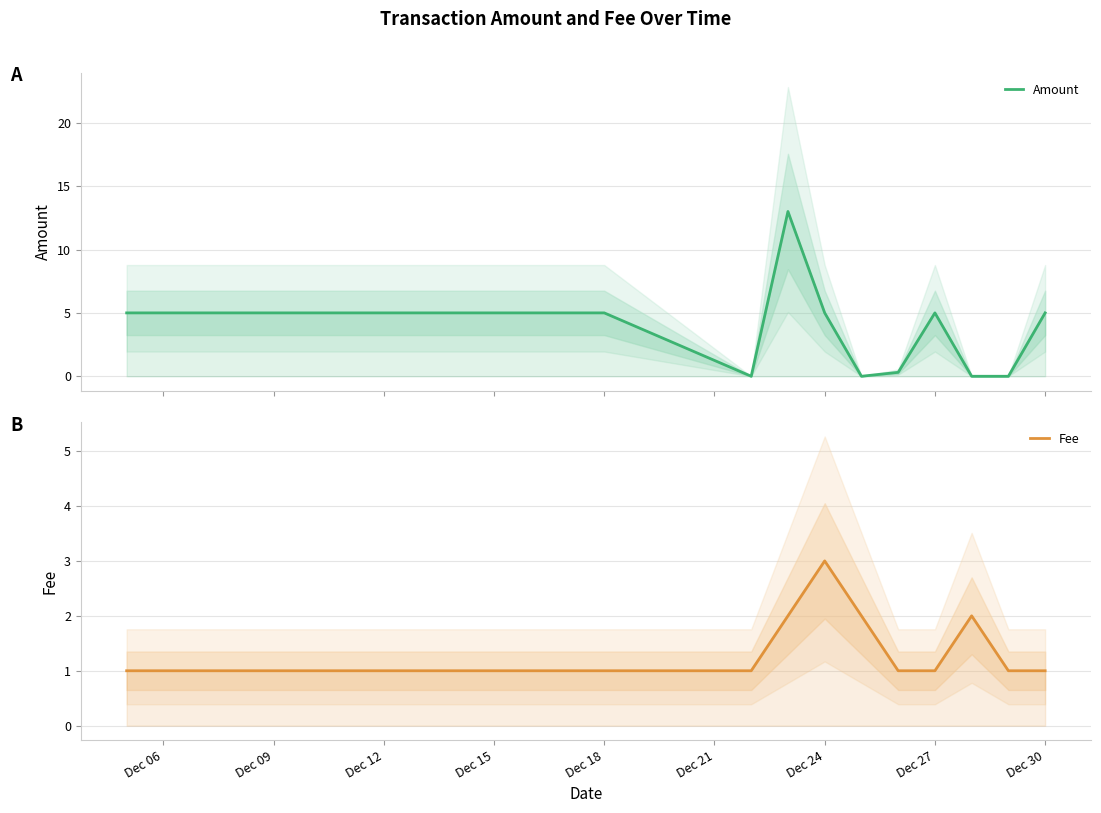

How many Fee values are between 1 and 2?

10